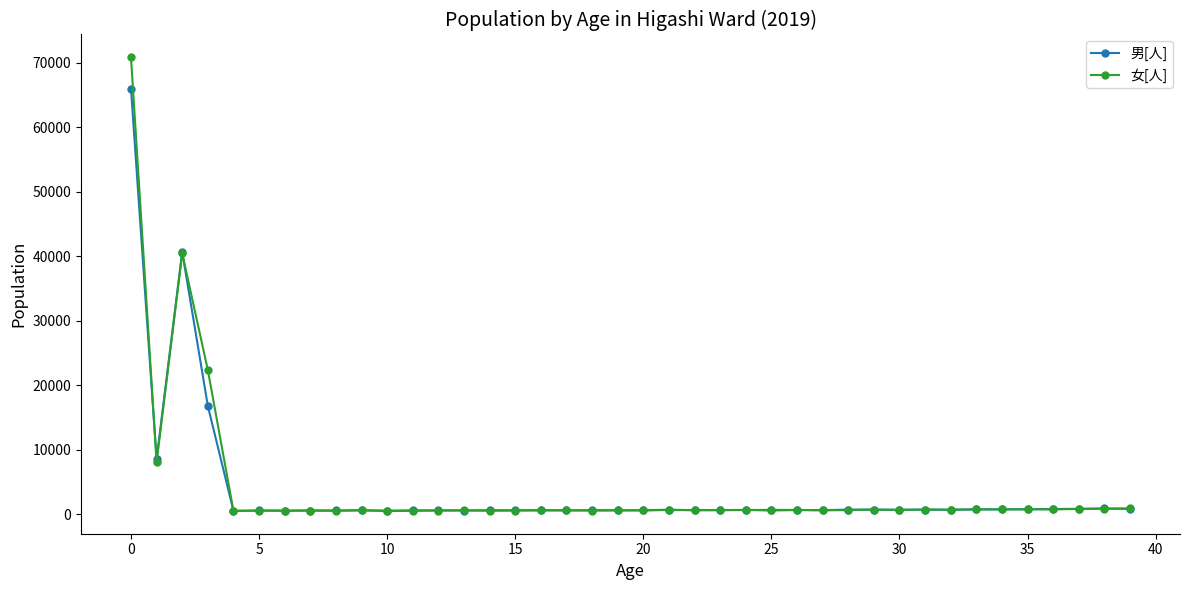

In 女[人], how many points are higher than both neighbors (excluding endpoints)?

13